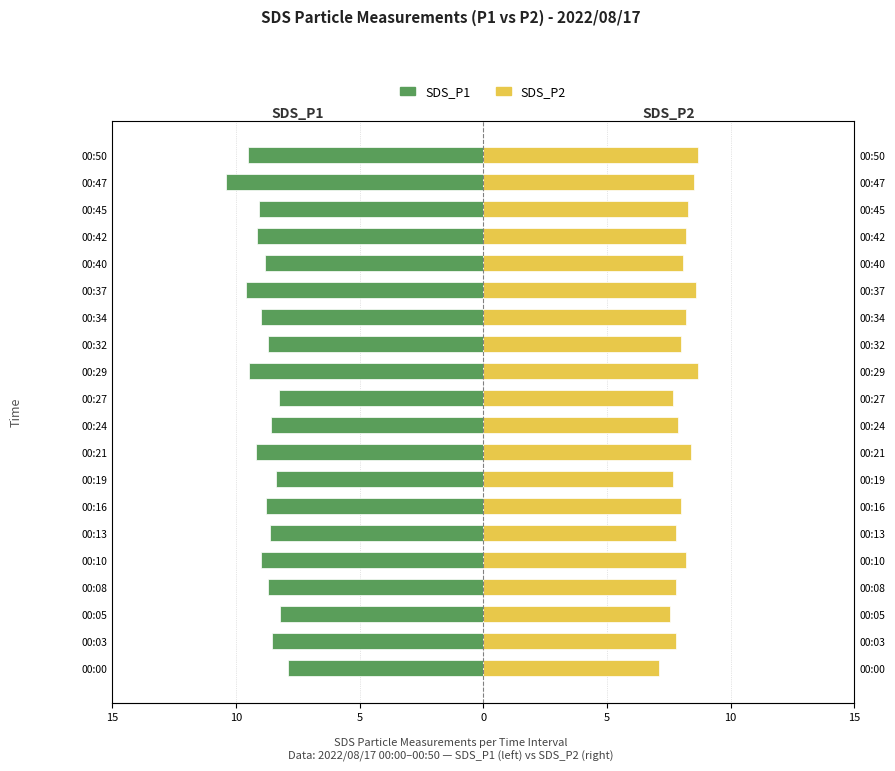

What is the label of the 4th bar from the right?

16